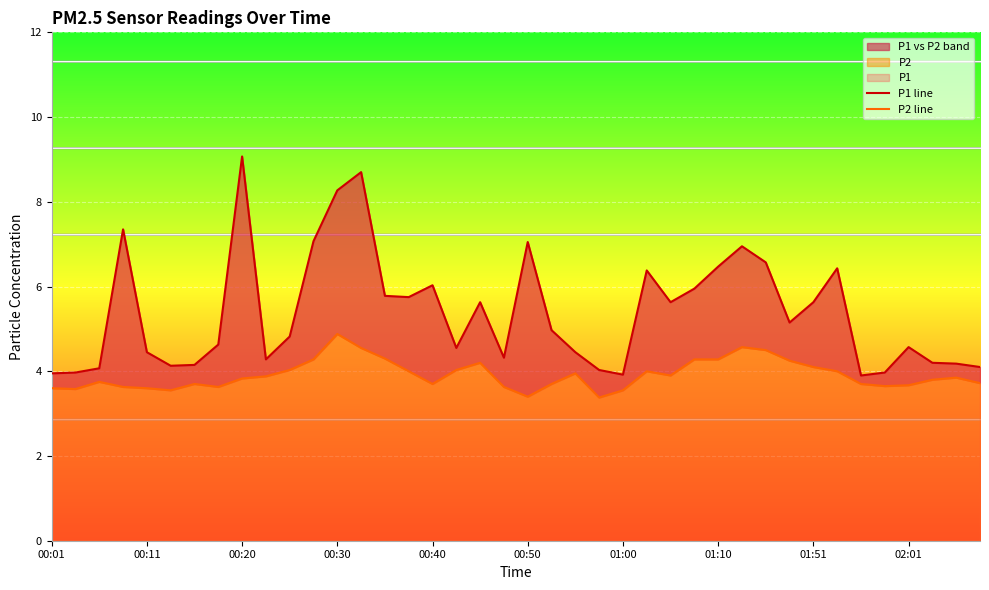

At 00:40, list the series in order from largest to smallest.

P1 line, P2 line